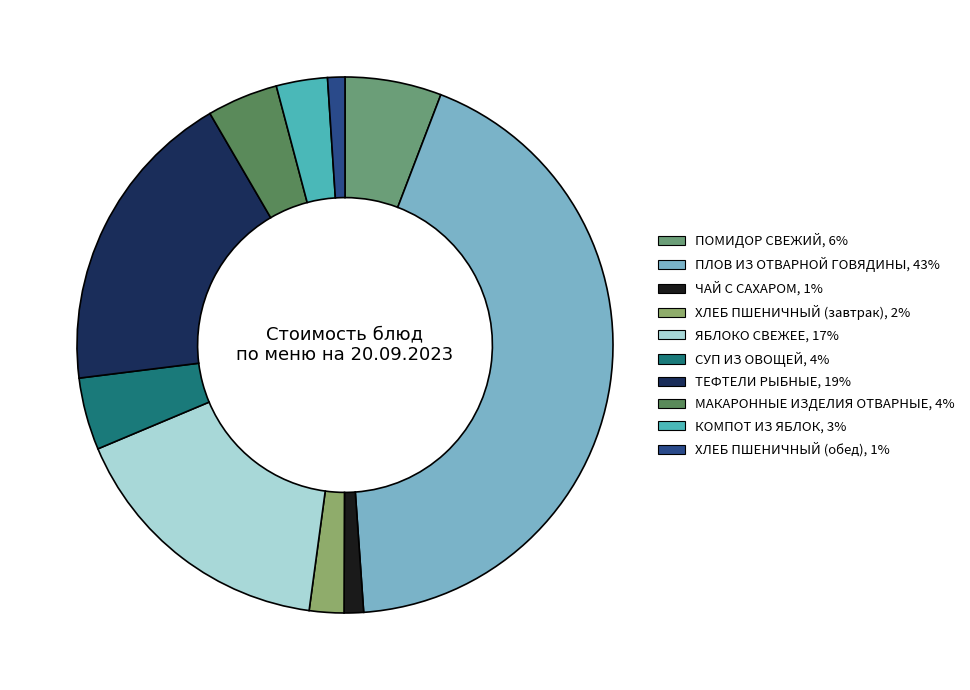

True or false: ЯБЛОКО СВЕЖЕЕ accounts for 3% of the total.

False